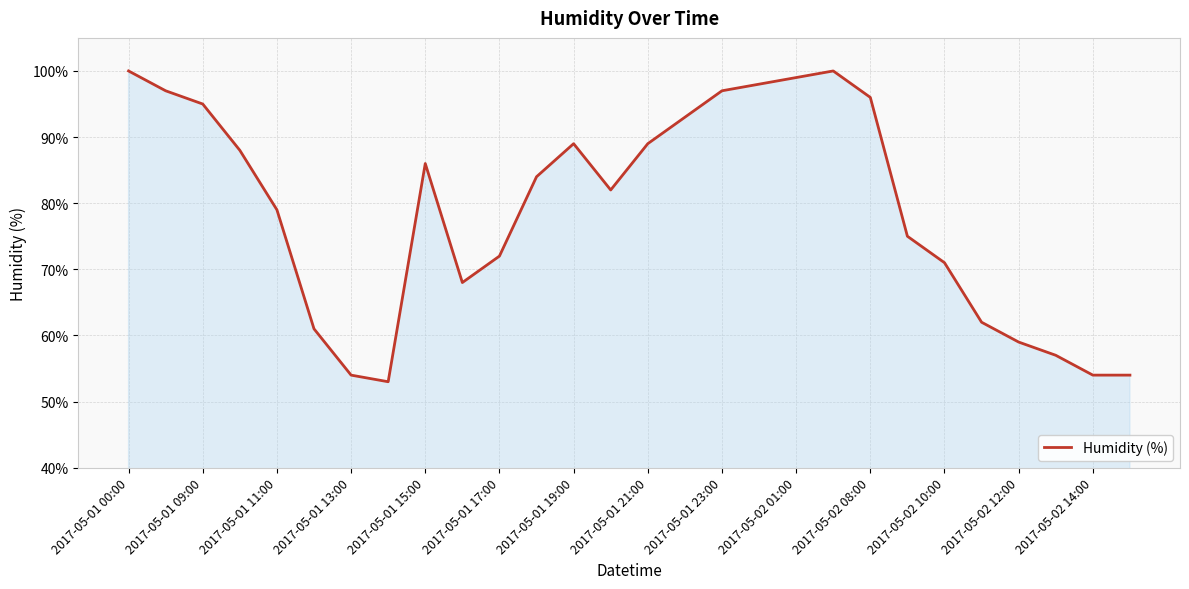

What is the difference between the maximum and minimum values?

47